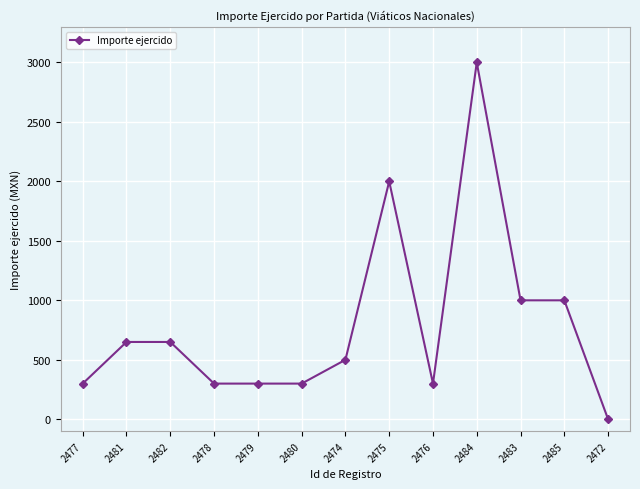

True or false: the data shows 387 at 2481.

False